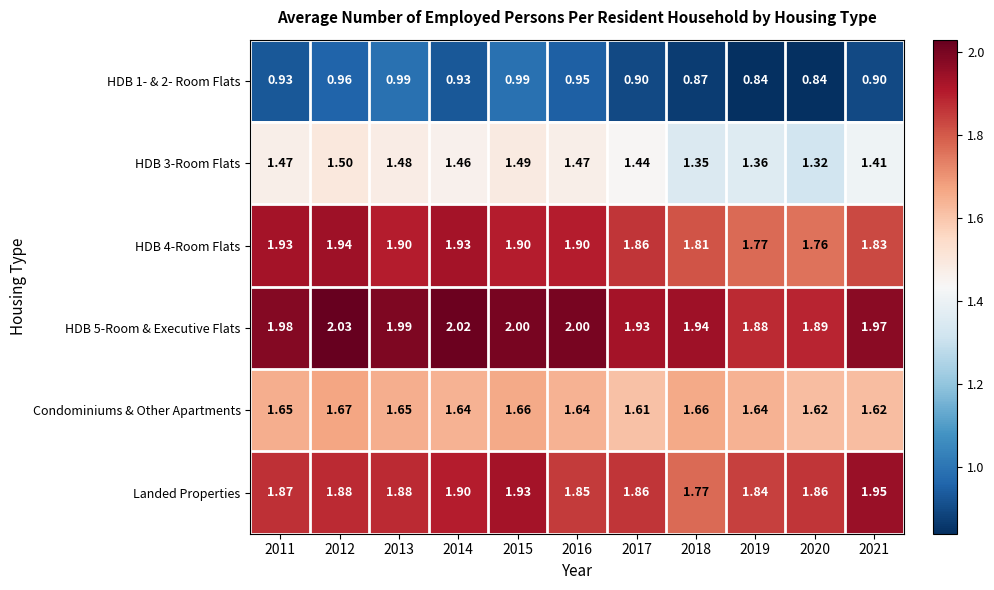

Is the value of HDB 5-Room & Executive Flats at 2021 greater than the value of HDB 1- & 2- Room Flats at 2018?

Yes